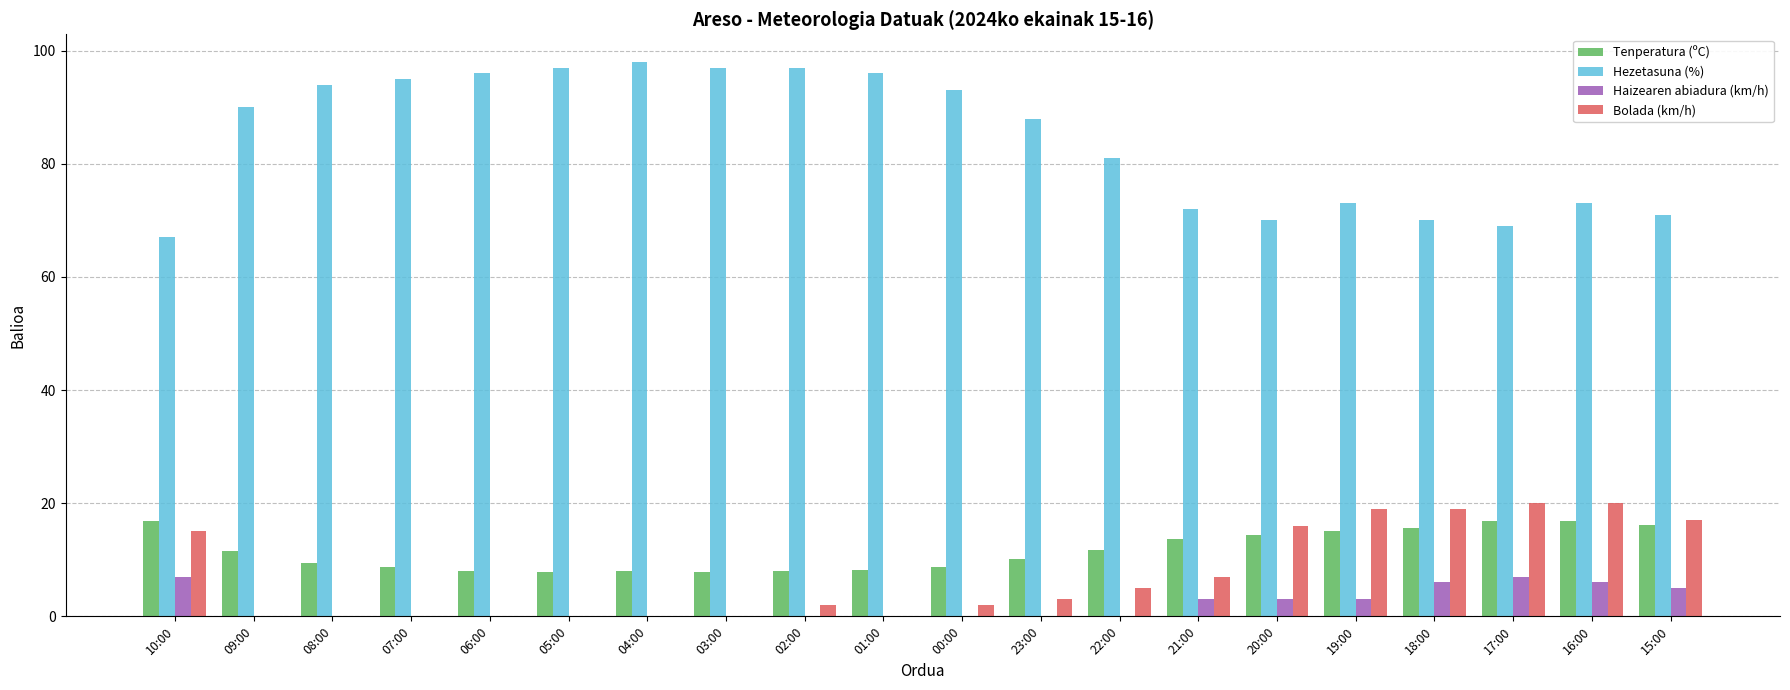

Is it true that Bolada (km/h) equals 19.0 at 18:00?

True